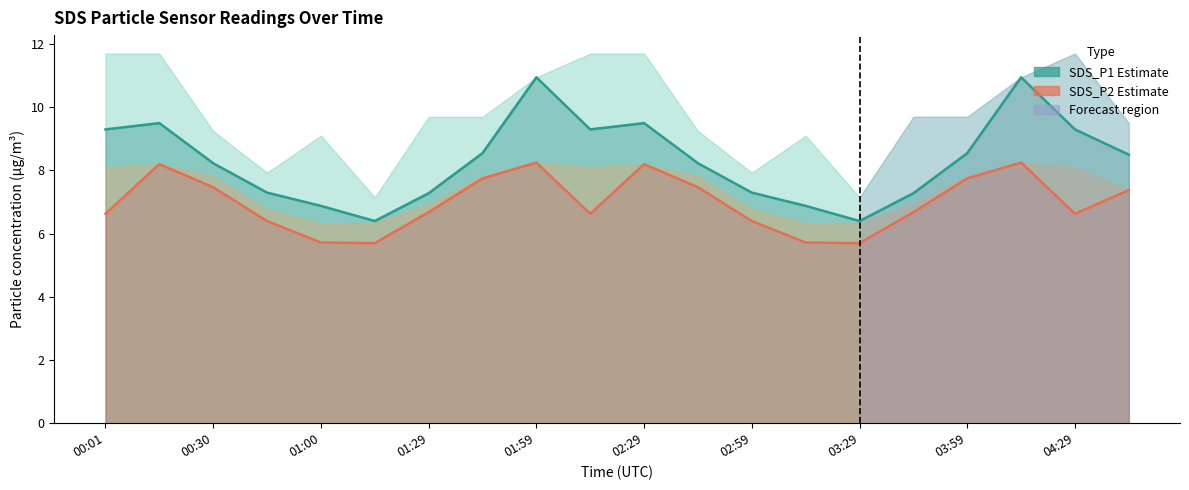

What is the difference between the highest and lowest values at 02:59?

0.9